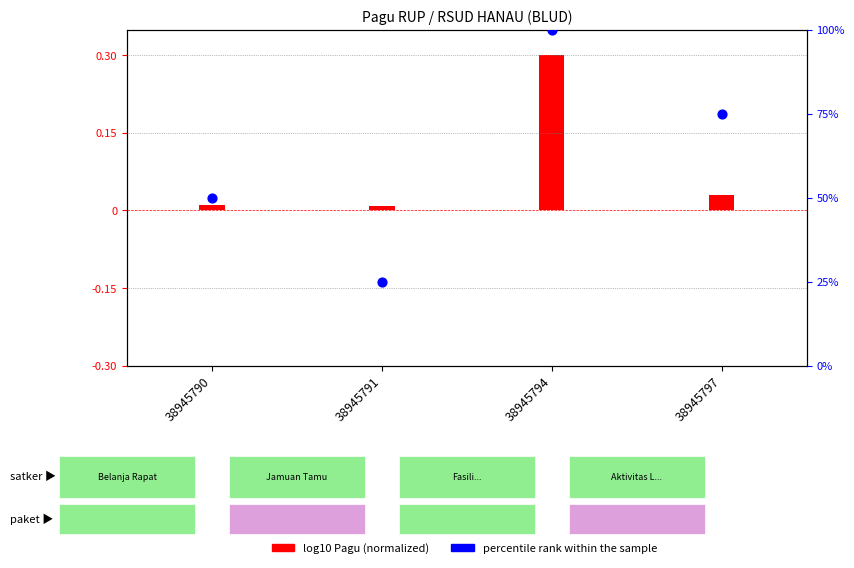

Which has a higher value, 38945791 or 38945794?

38945794